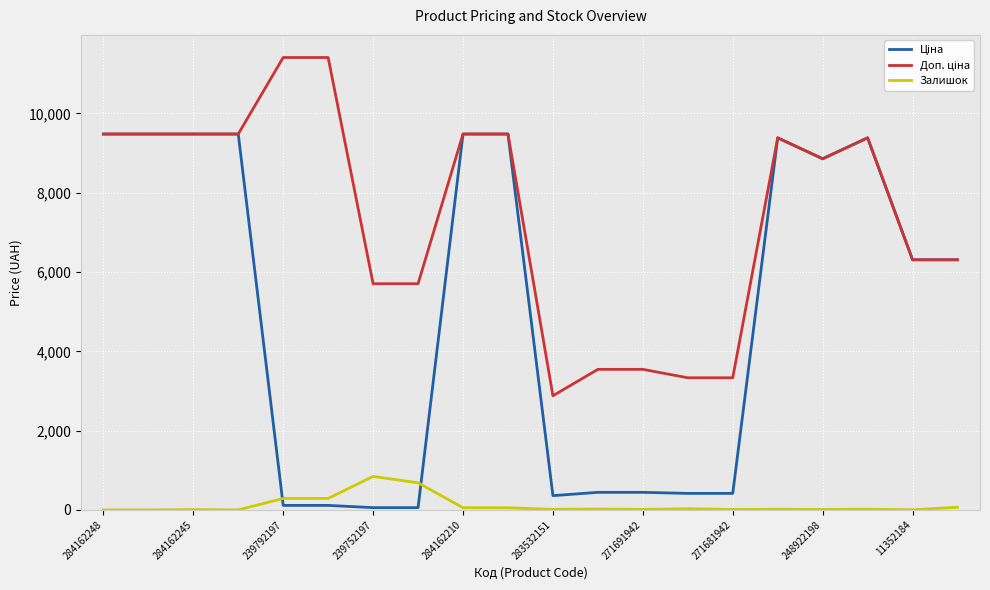

What is the maximum value for Залишок?

845.0